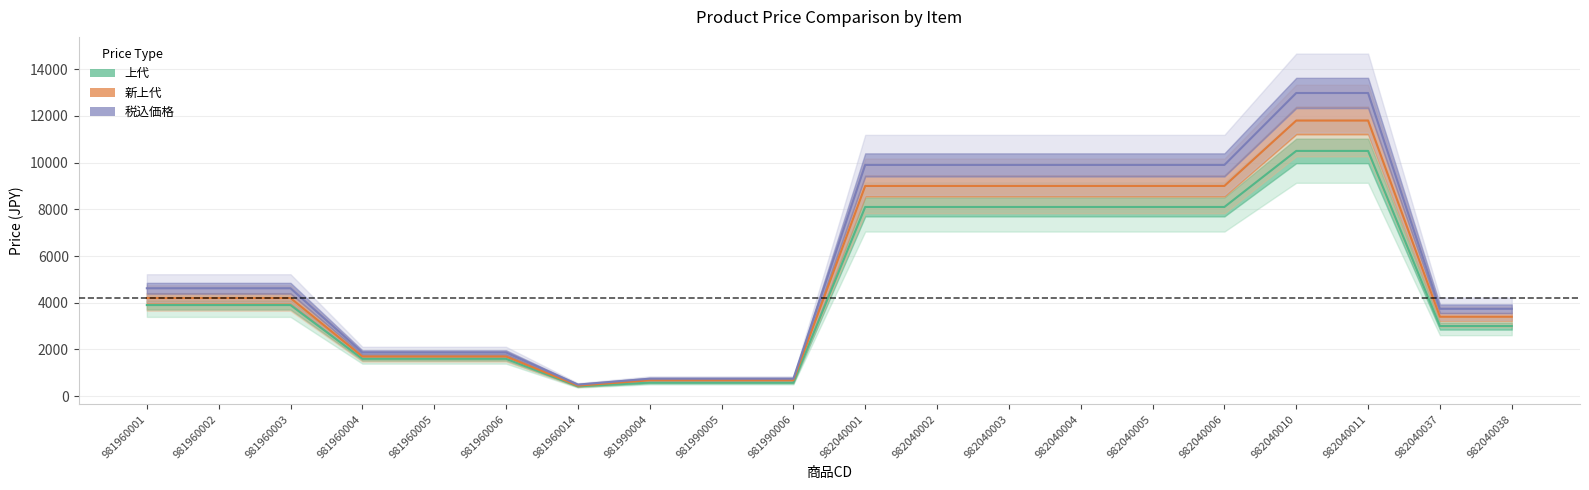

Between 981960006 and 981990006, which series saw the biggest shift?

税込価格